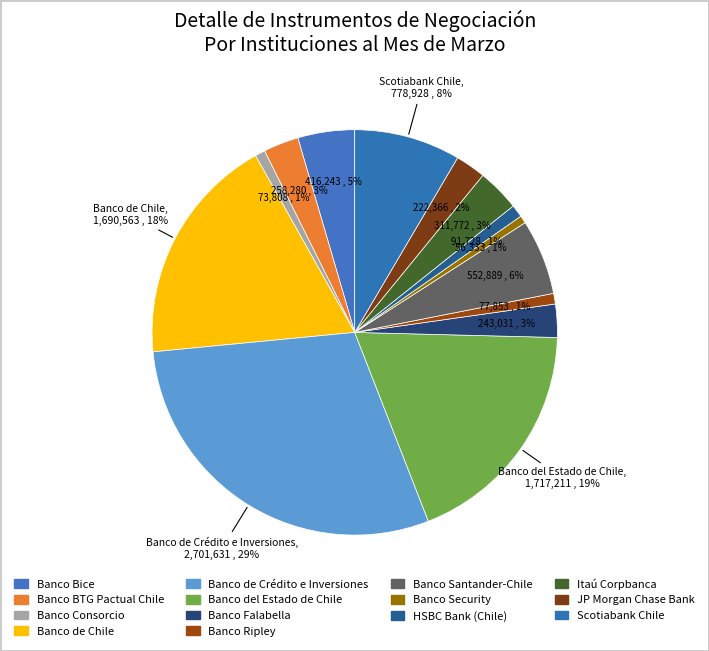

Approximately how many times larger is the value at Banco Consorcio compared to Banco Bice?

0.2